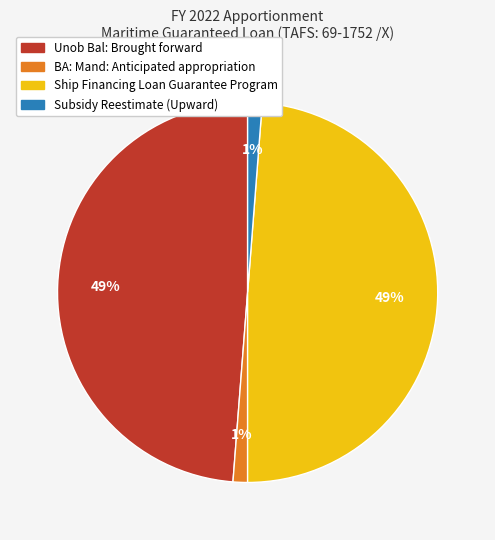

To the nearest percent, what is the difference between the largest and smallest slice percentages?

48%